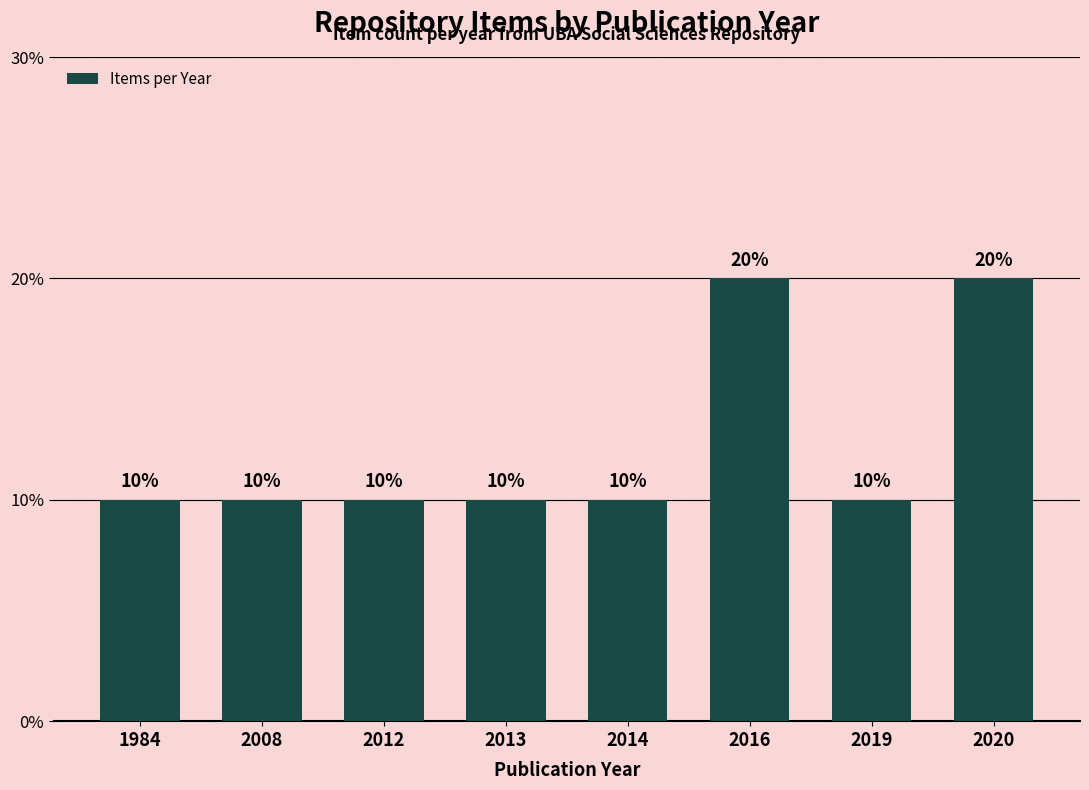

Are the bars horizontal?

No